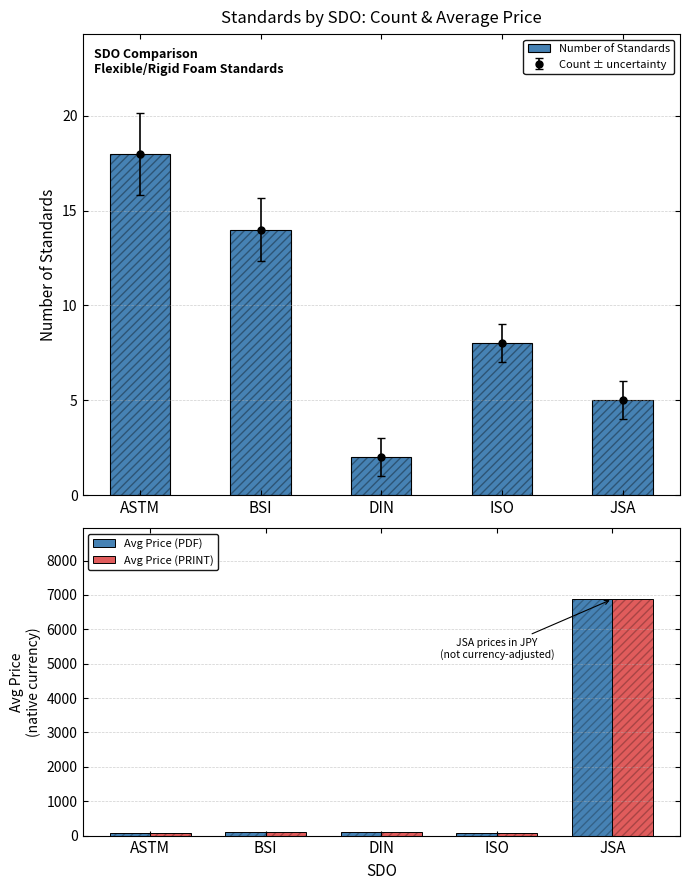

What are all the series names shown in the legend?

Number of Standards, Avg Price (PDF), Avg Price (PRINT)